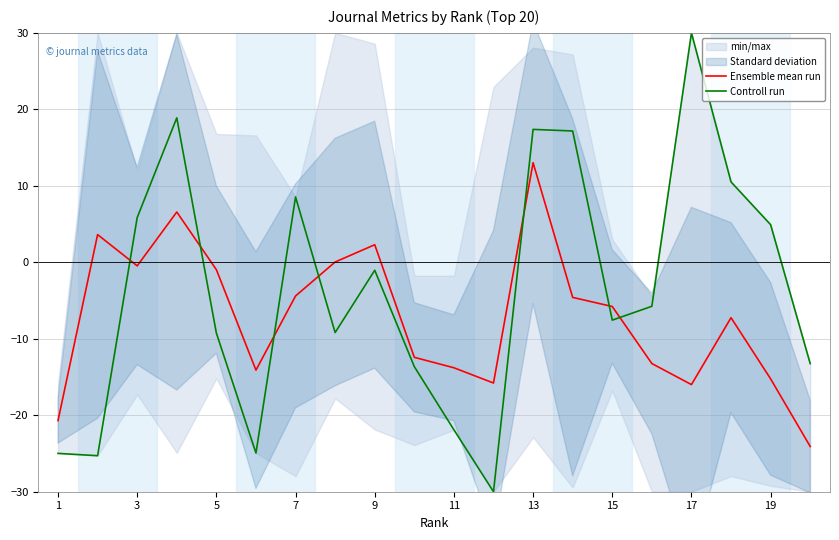

True or false: Ensemble mean run and Controll run cross at least once.

True